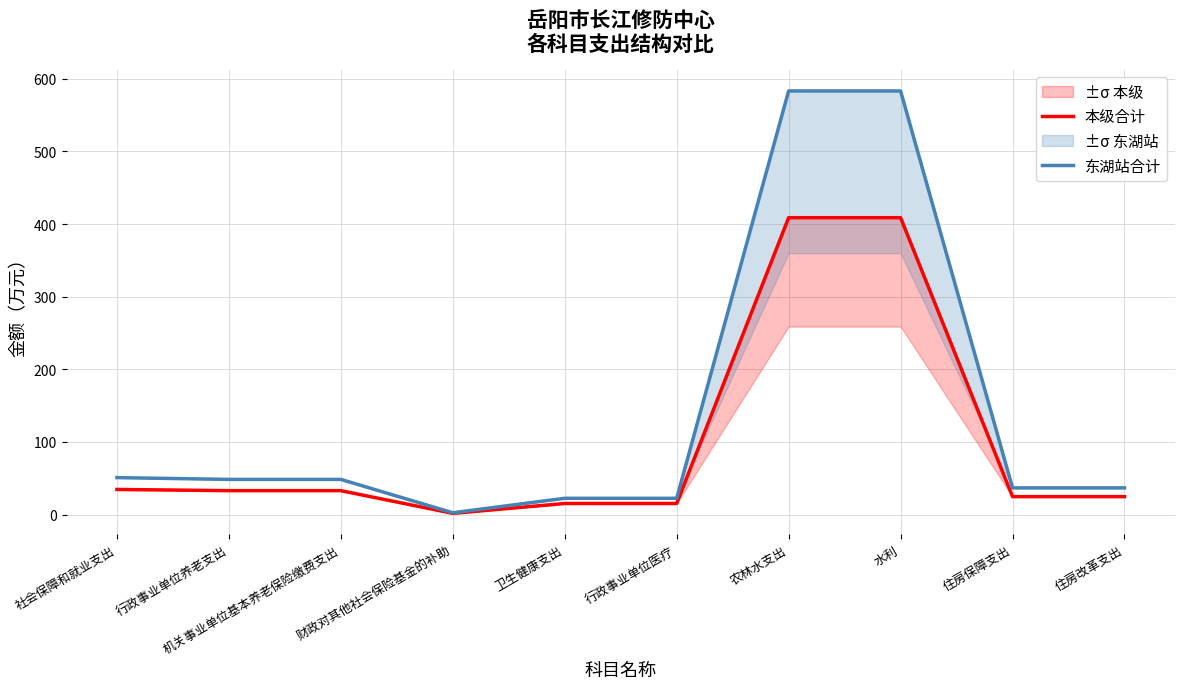

True or false: 东湖站合计 has more than 1 points higher than both neighbors.

False